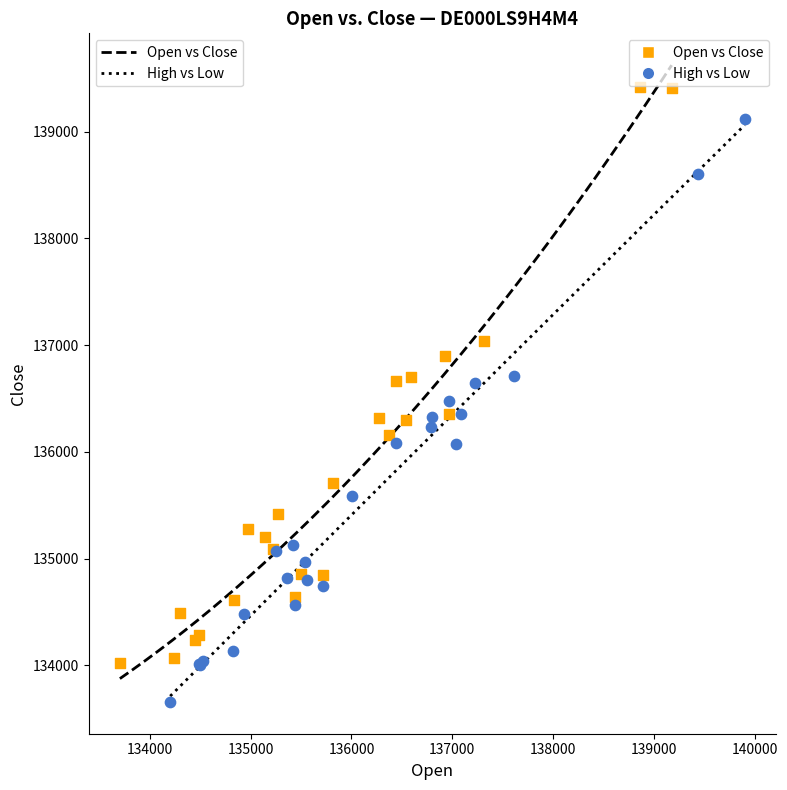

Which series reaches the maximum Y coordinate?

Open vs Close